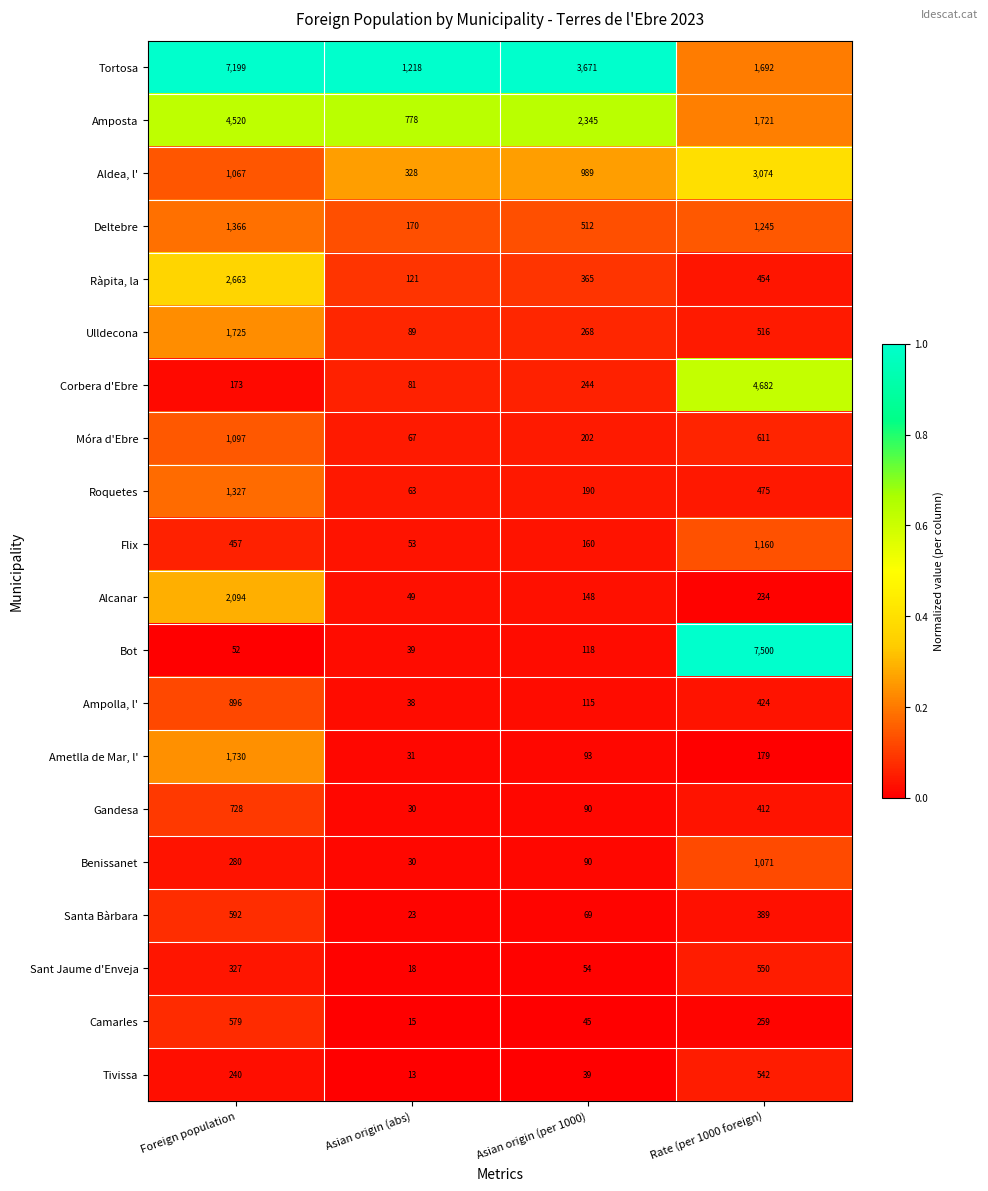

Which category has the highest value across all series?

Rate (per 1000 foreign)